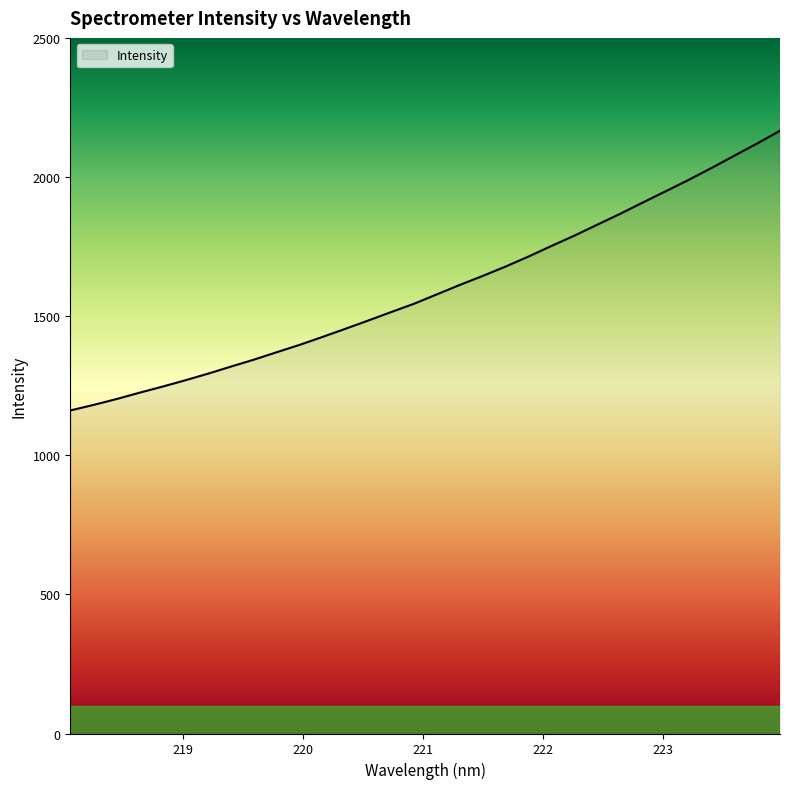

What is the greatest value displayed?

2166.2